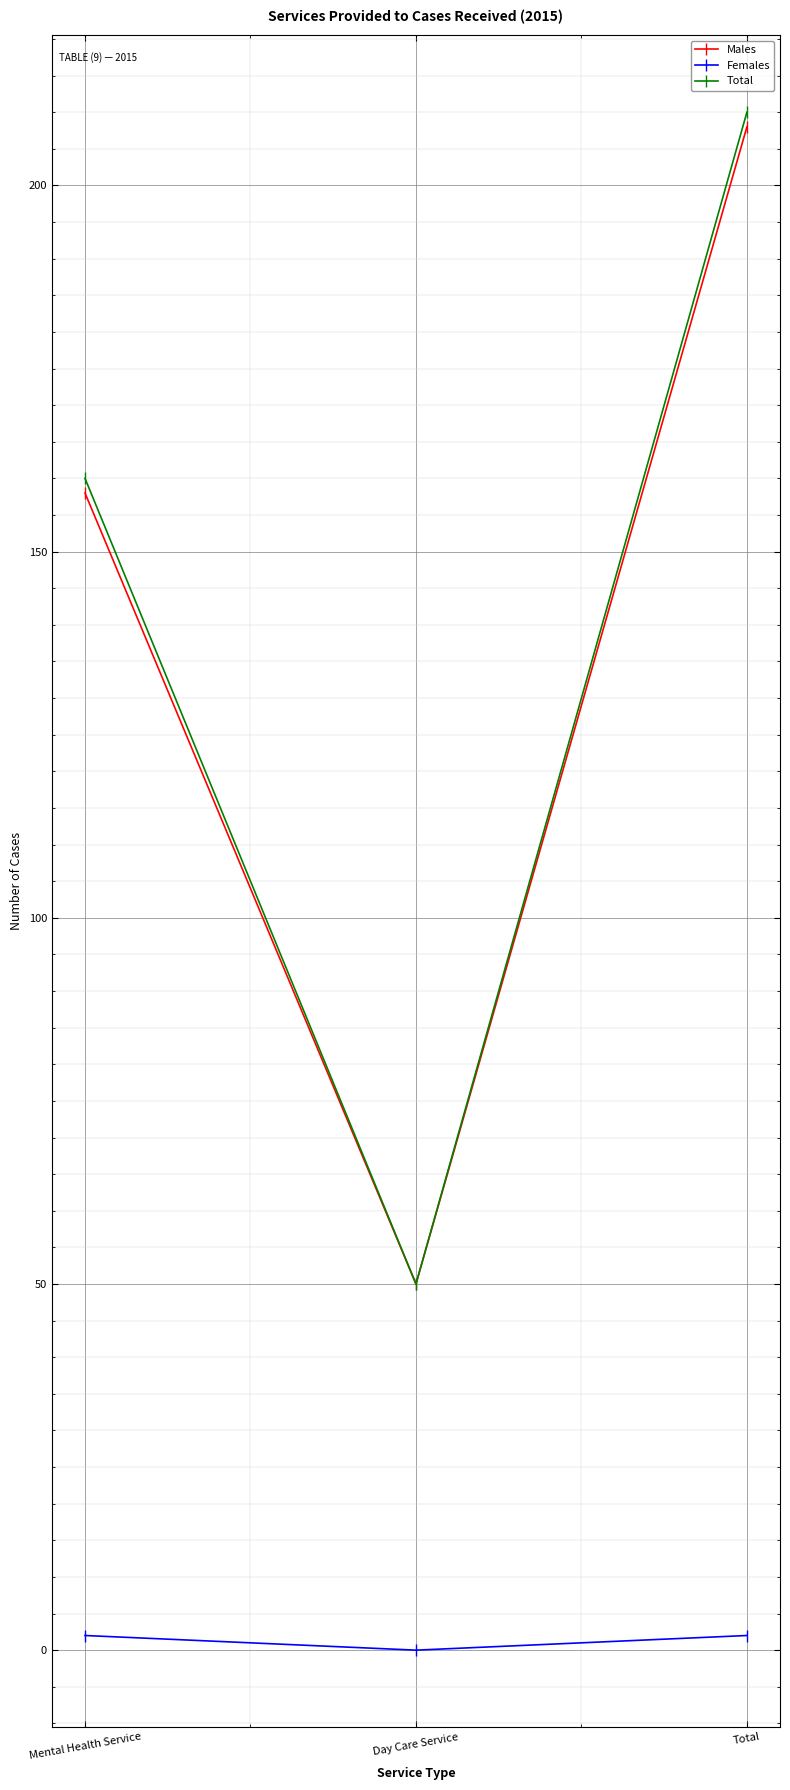

True or false: Total has a value of 23 at Day Care Service.

False